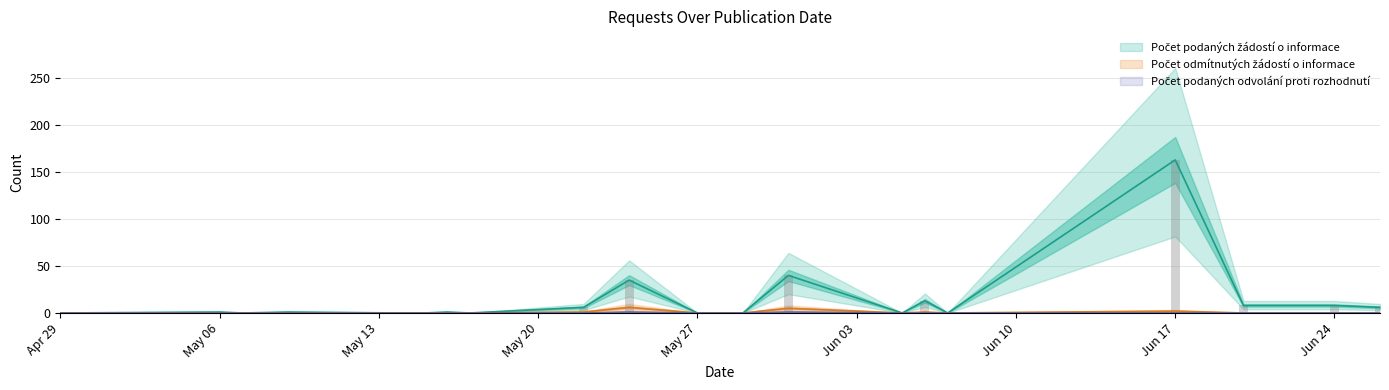

Which series has the largest range (max minus min)?

Počet podaných žádostí o informace